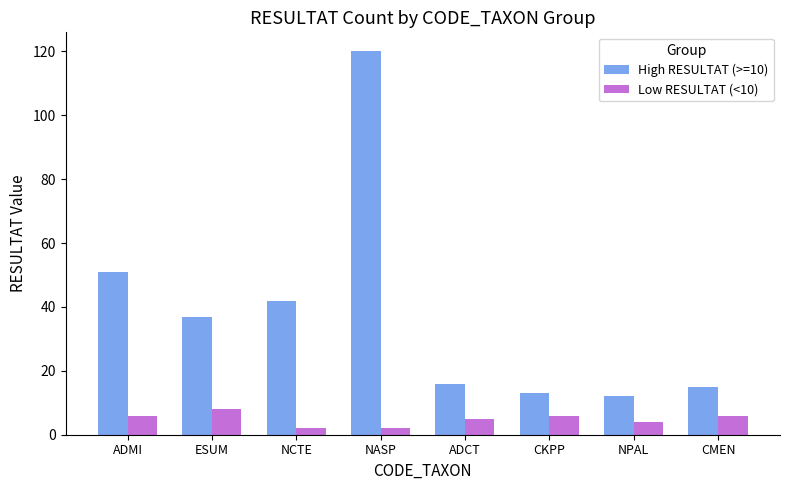

Between ESUM and ADCT, which series saw the biggest shift?

High RESULTAT (>=10)